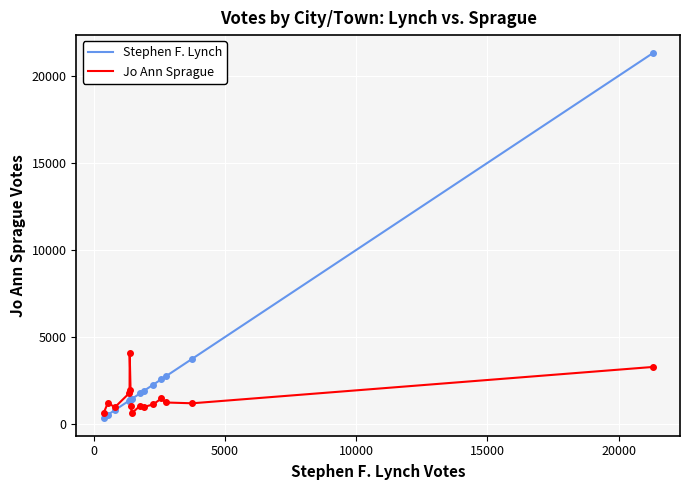

True or false: Stephen F. Lynch and Jo Ann Sprague intersect in this chart.

True